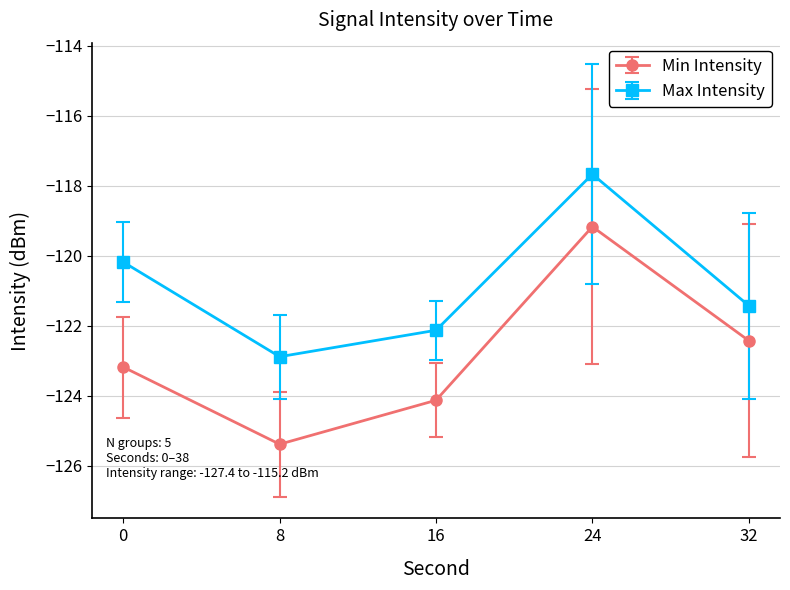

The value of Min Intensity at 0 is -212.1. True or false?

False